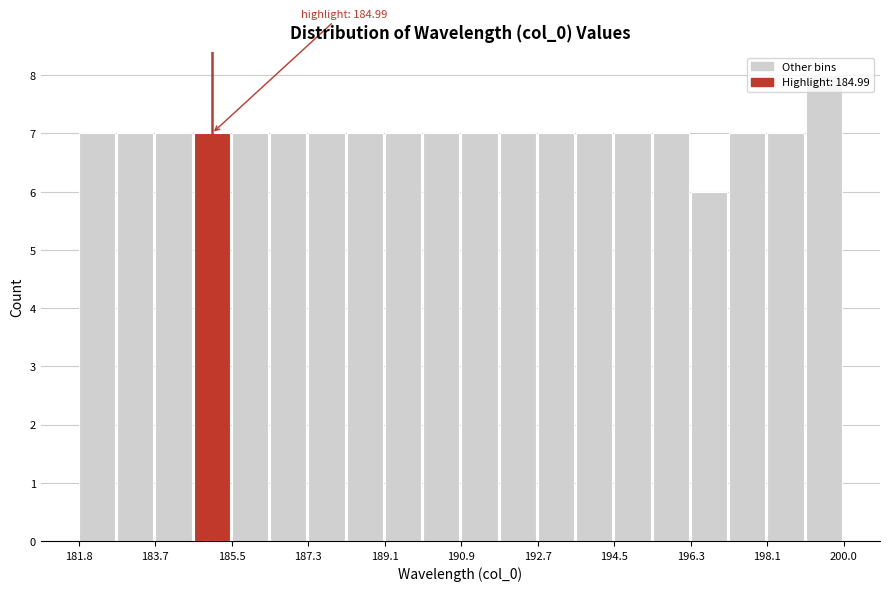

Which range on the x-axis has the tallest bar?

199.0 to 200.0